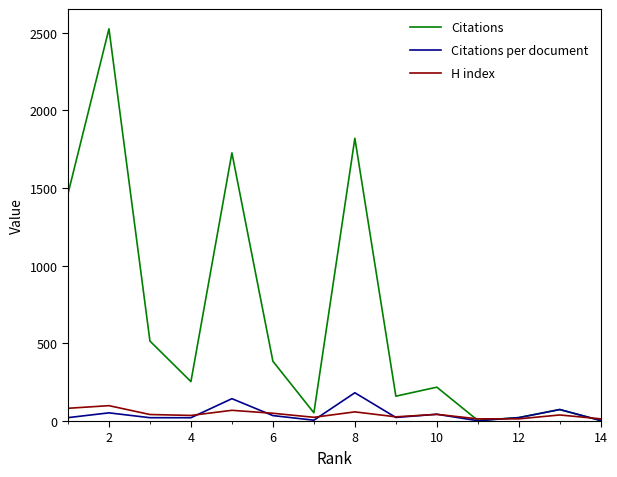

Which series has the largest range (max minus min)?

Citations